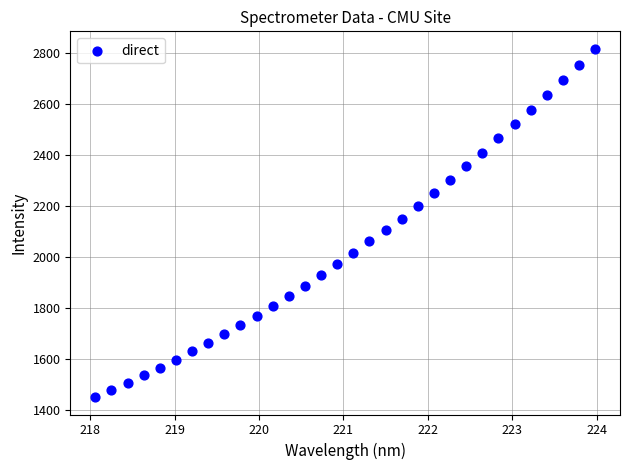

What is the range of Y values (max minus min)?

1367.5